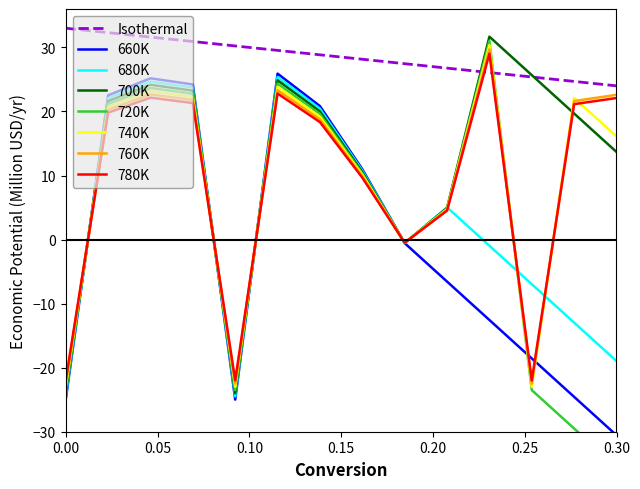

What is the maximum value for 760K?

29.7